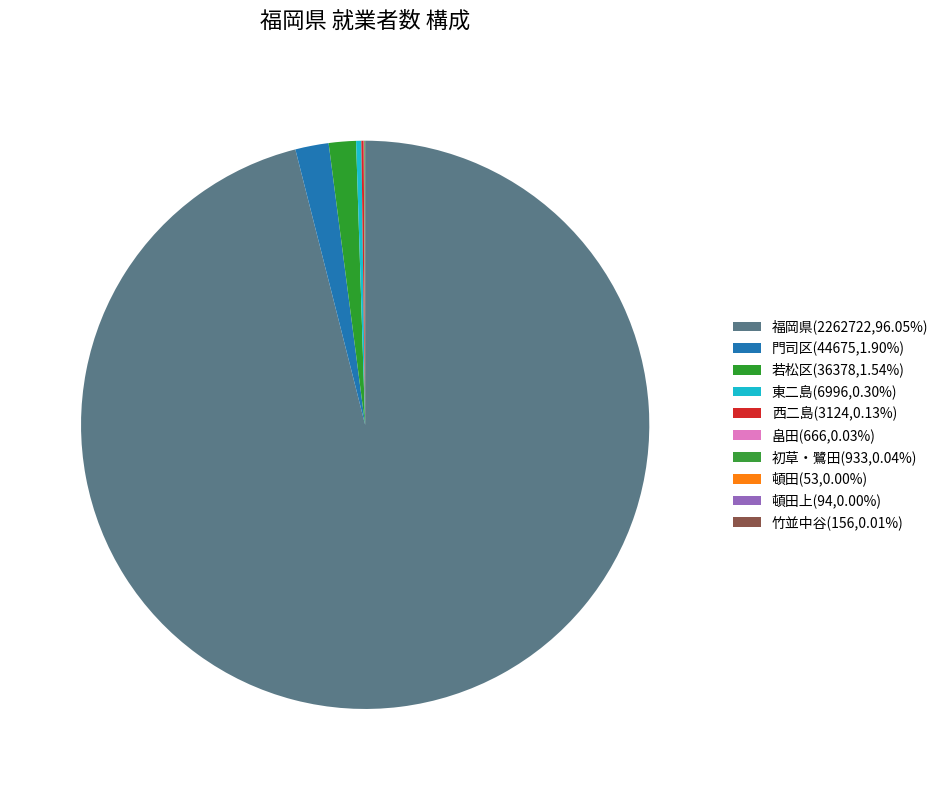

How many slices are in this pie chart?

10